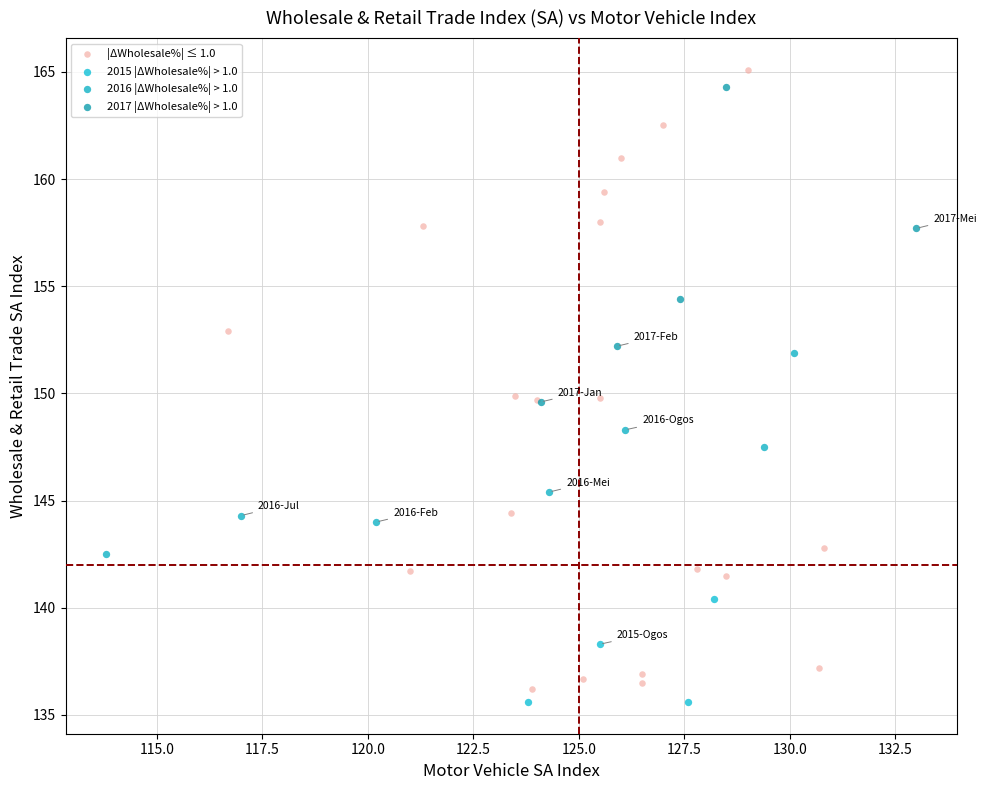

Which series has the largest Y range (max minus min)?

|ΔWholesale%| ≤ 1.0